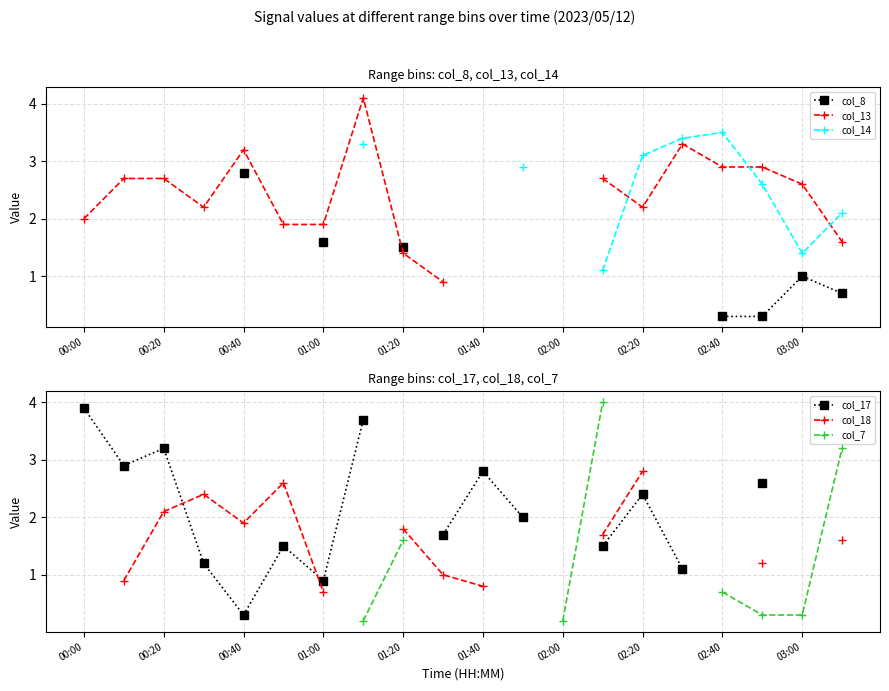

How many values in the col_18 series are below 2?

9